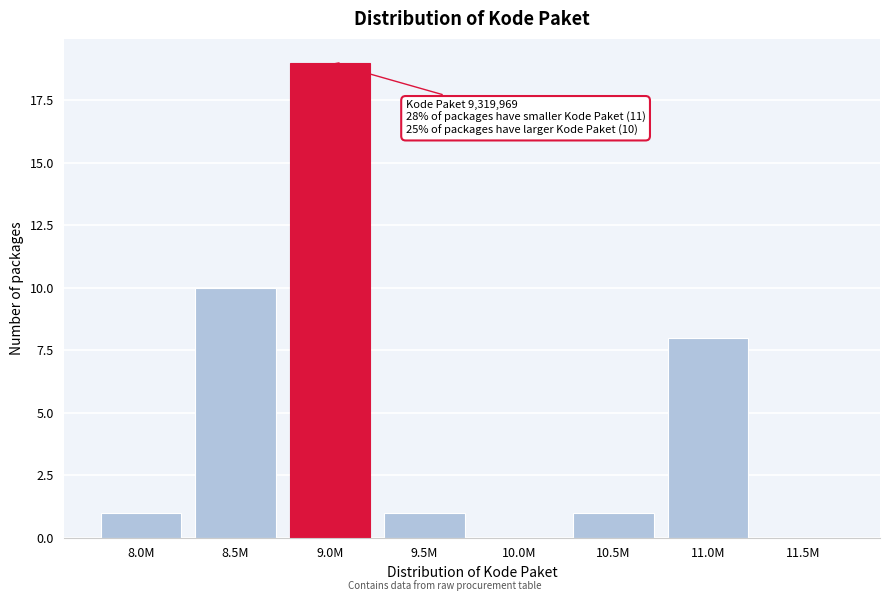

Reading left to right, list all the values displayed in this chart.

8.0M=1	8.5M=10	9.0M=19	9.5M=1	10.0M=0	10.5M=1	11.0M=8	11.5M=0